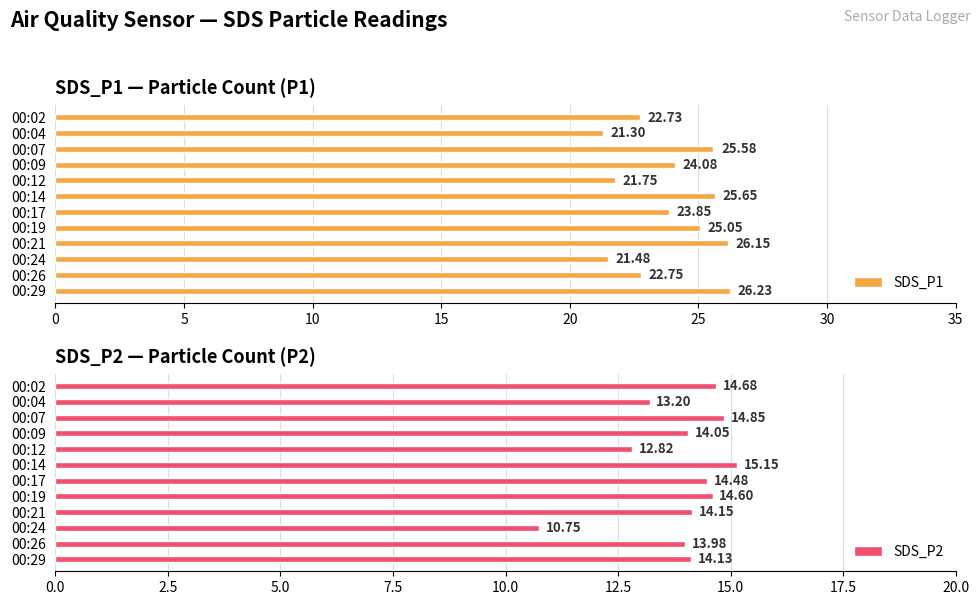

What is the difference between the SDS_P1 values at 00:24 and 00:19?

3.6